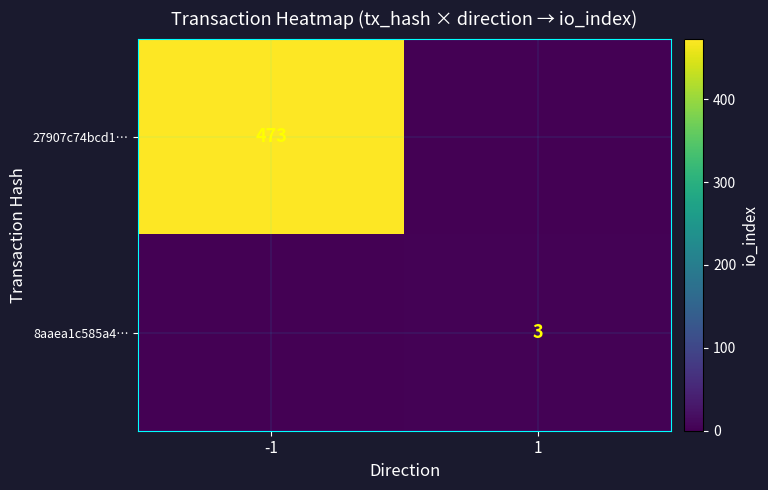

Is it true that 27907c74bcd1… equals 660 at -1?

False